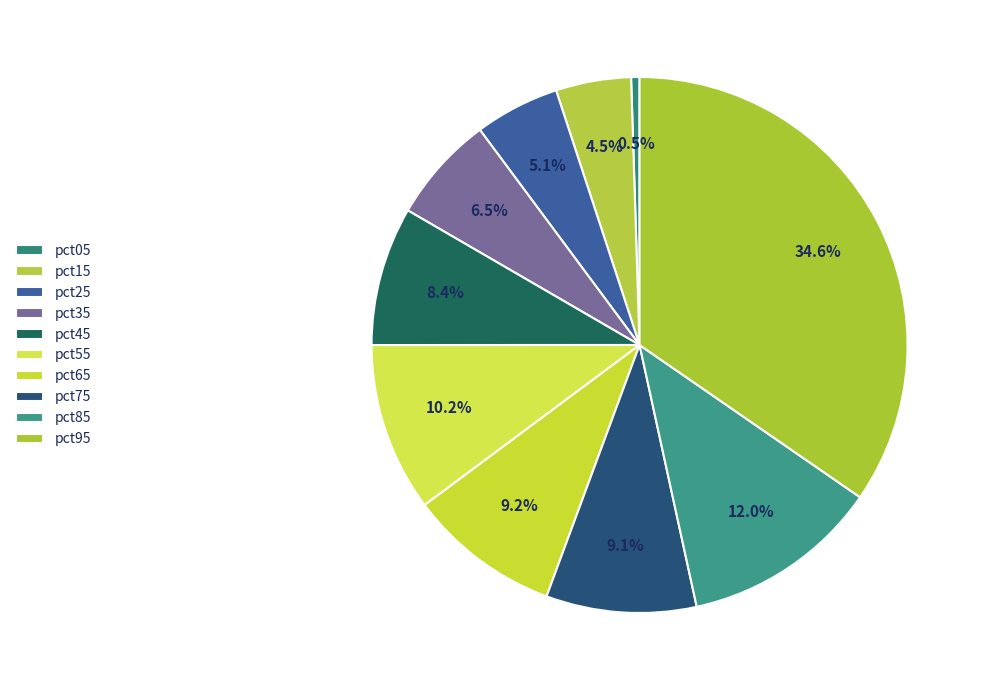

How many slices are in this pie chart?

10